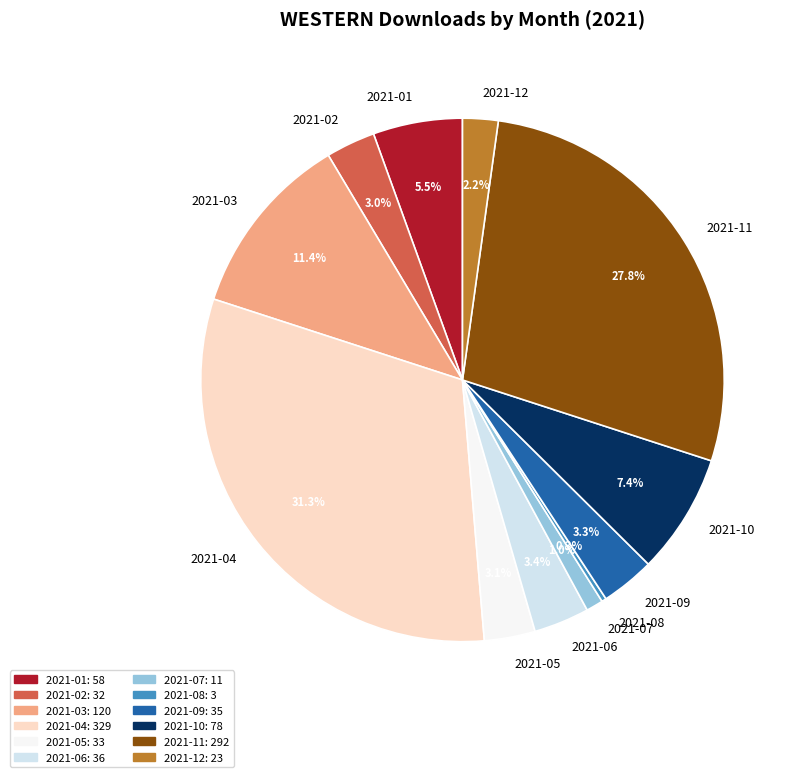

To the nearest percent, what is the difference between the 2021-12 and 2021-06 slice percentages?

1%